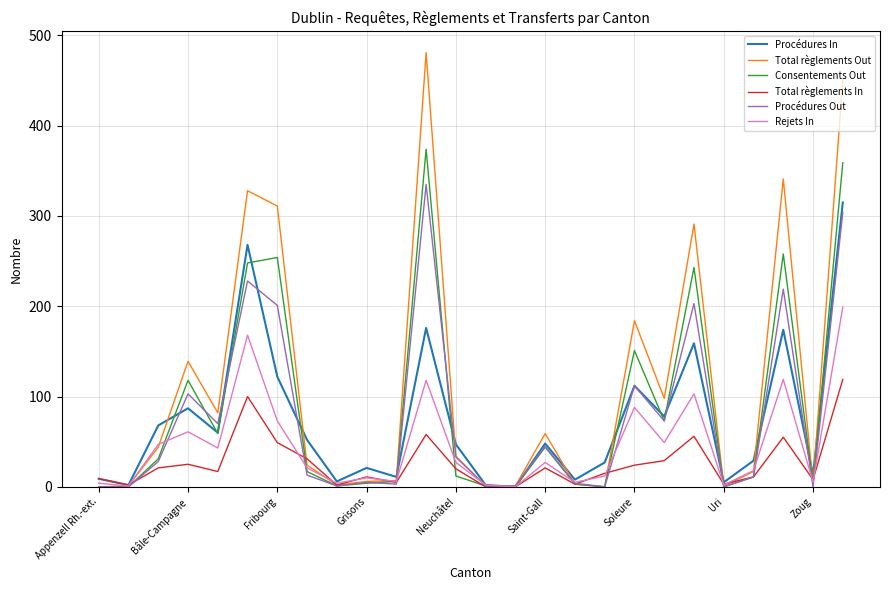

List the series in order of their peak value, lowest first.

Total règlements In, Rejets In, Procédures In, Procédures Out, Consentements Out, Total règlements Out